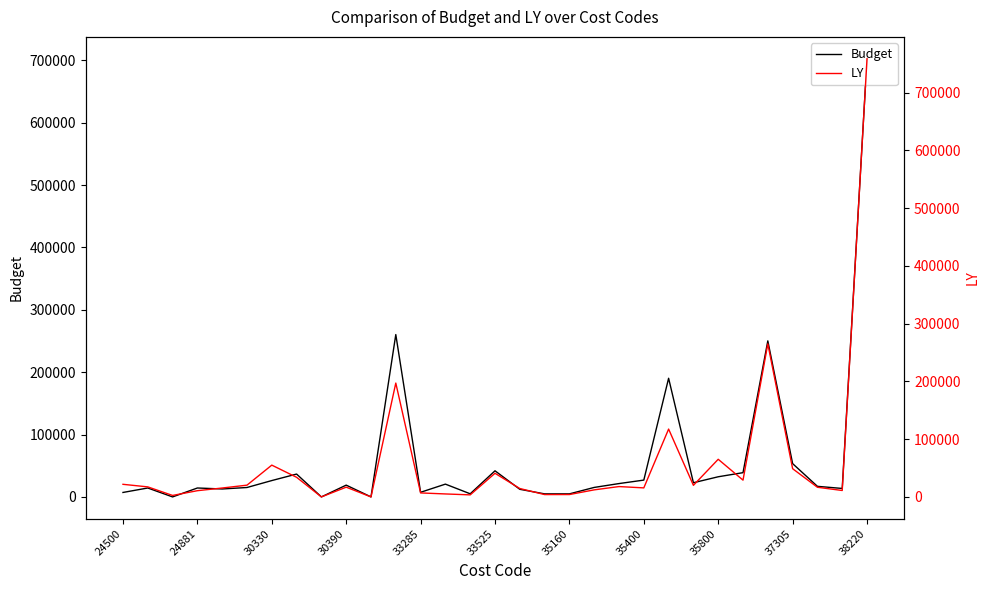

True or false: Budget has a value of 15205.0 at 19.

True